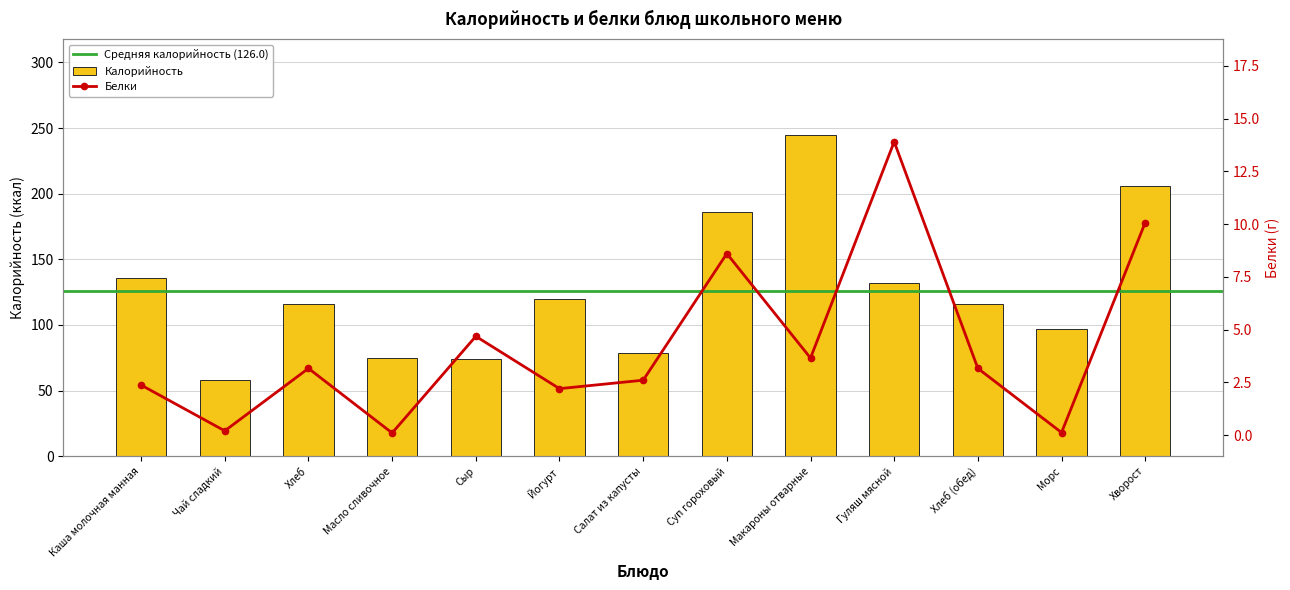

Rank the categories by Белки value from lowest to highest.

Масло сливочное, Морс, Чай сладкий, Йогурт, Каша молочная манная, Салат из капусты, Хлеб, Хлеб (обед), Макароны отварные, Сыр, Суп гороховый, Хворост, Гуляш мясной